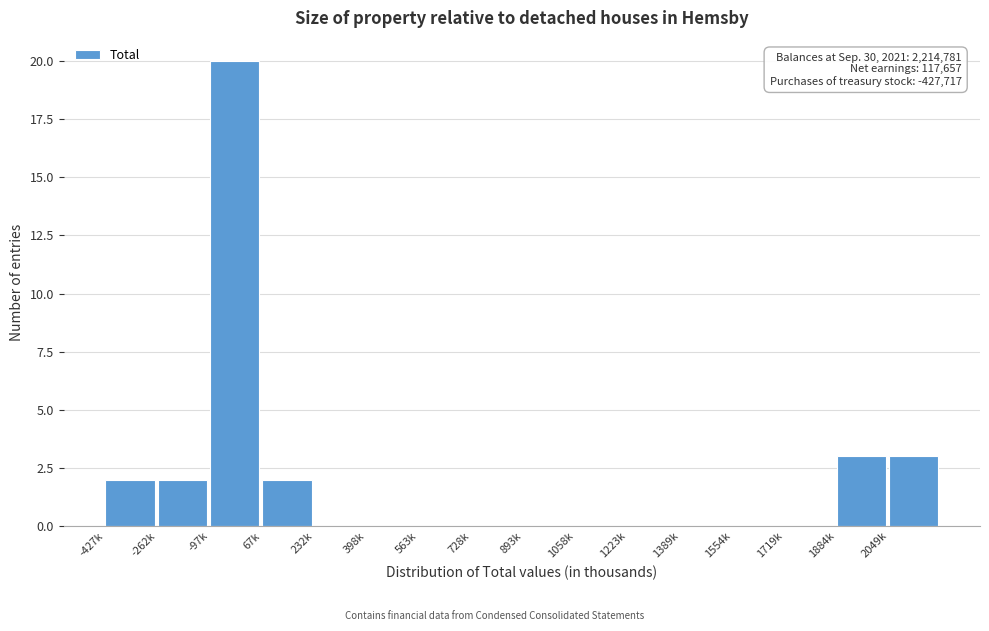

Reading right to left, what are all the values shown in this chart?

2049k=3	1884k=3	1719k=0	1554k=0	1389k=0	1223k=0	1058k=0	893k=0	728k=0	563k=0	398k=0	232k=0	67k=2	-97k=20	-262k=2	-427k=2